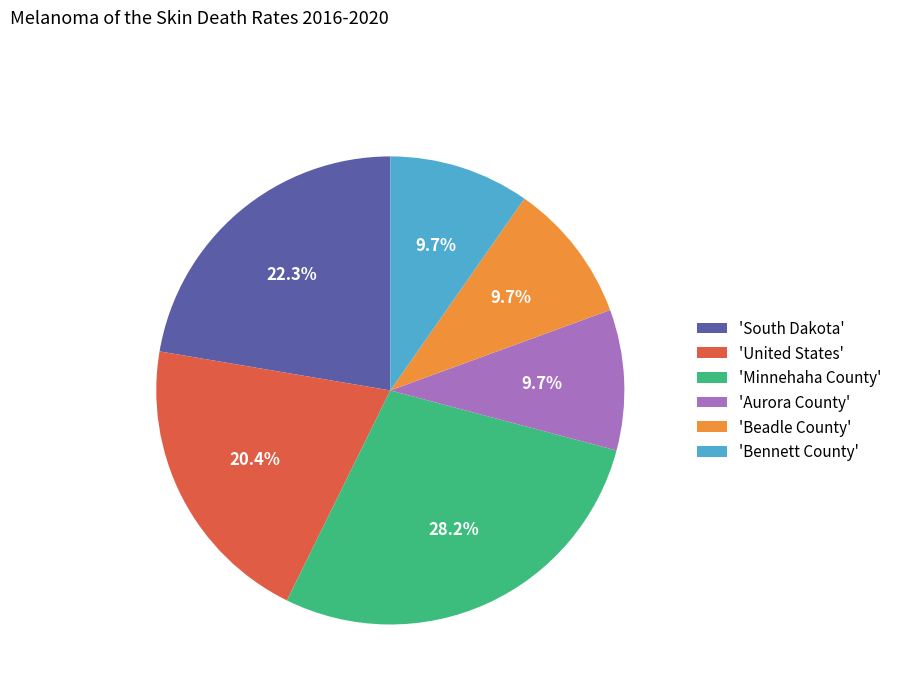

Between 'United States' and 'South Dakota', which is larger?

'South Dakota'